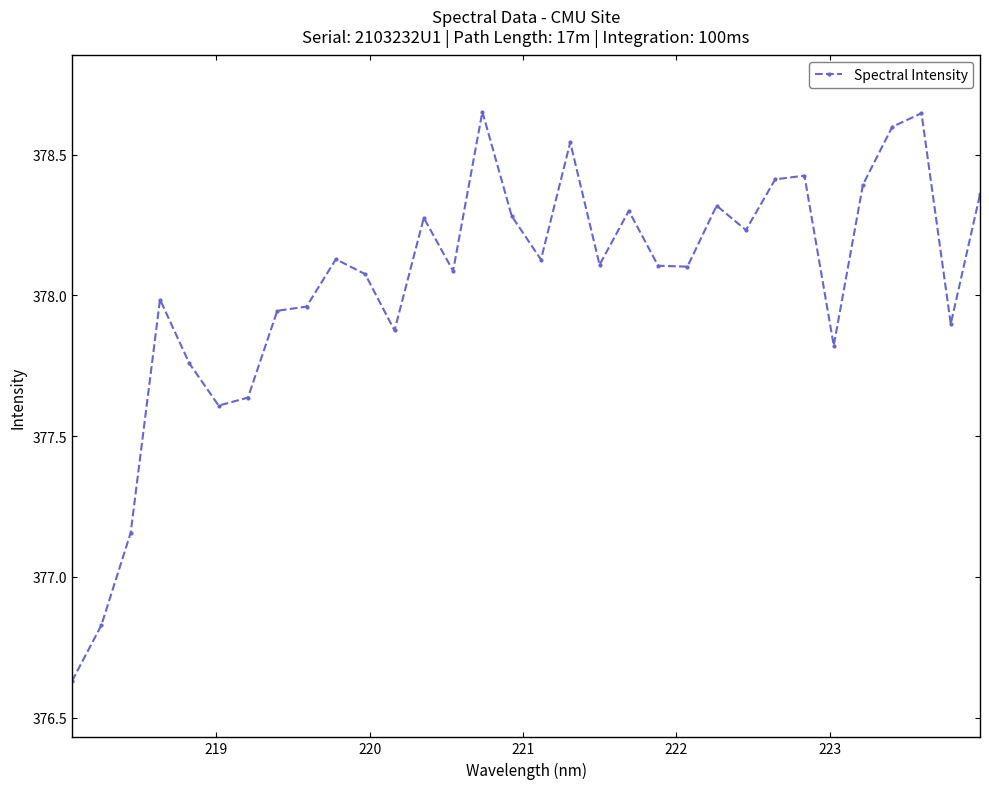

Is this an area chart (filled region under the line)?

No